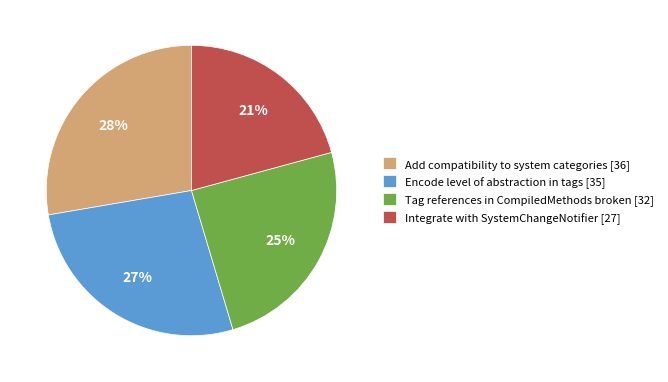

Count the number of slices in the pie.

4